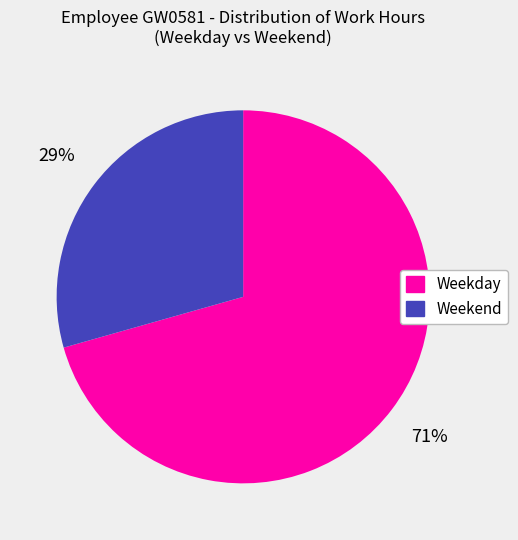

What is the ratio of the value at Weekend to the value at Weekday?

0.4